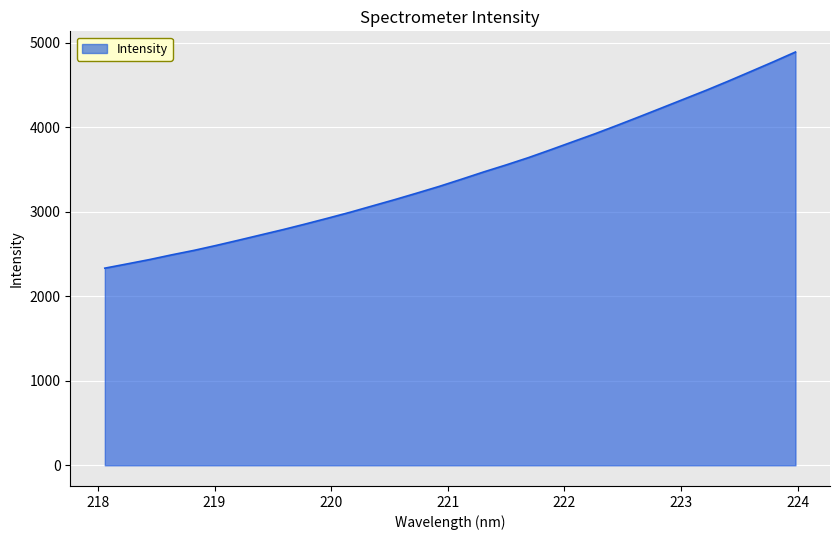

What is the difference between the maximum and minimum values?

2557.9